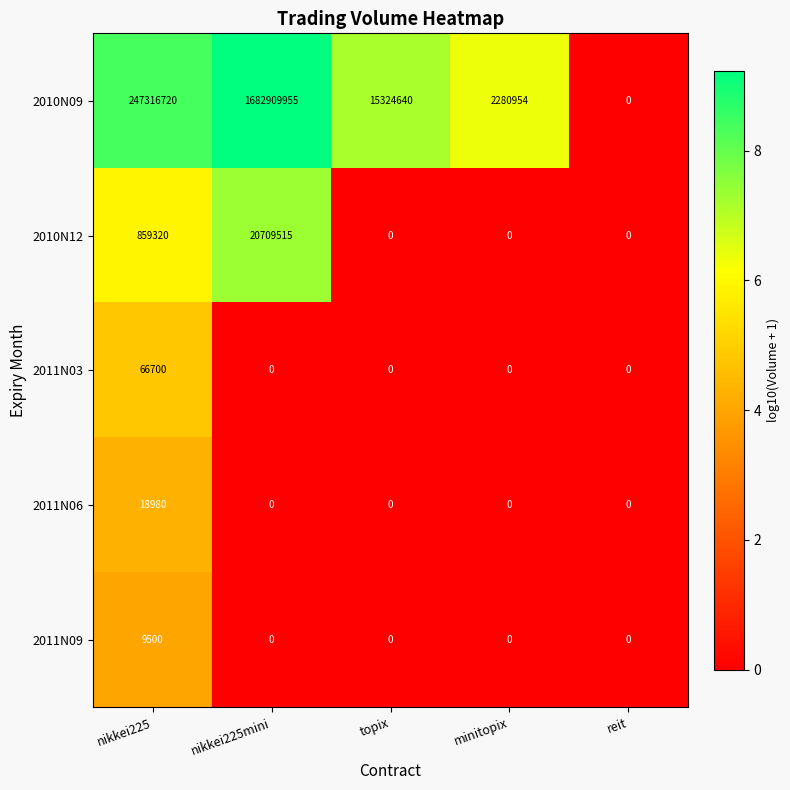

Reading left to right, list all the values displayed in this chart.

2010N09: 247316720	1682909955	15324640	2280954	0
2010N12: 859320	20709515	0	0	0
2011N03: 66700	0	0	0	0
2011N06: 18980	0	0	0	0
2011N09: 9500	0	0	0	0